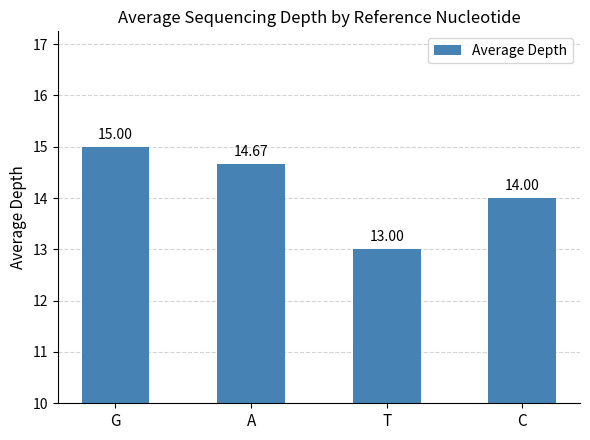

What is the average value?

14.2